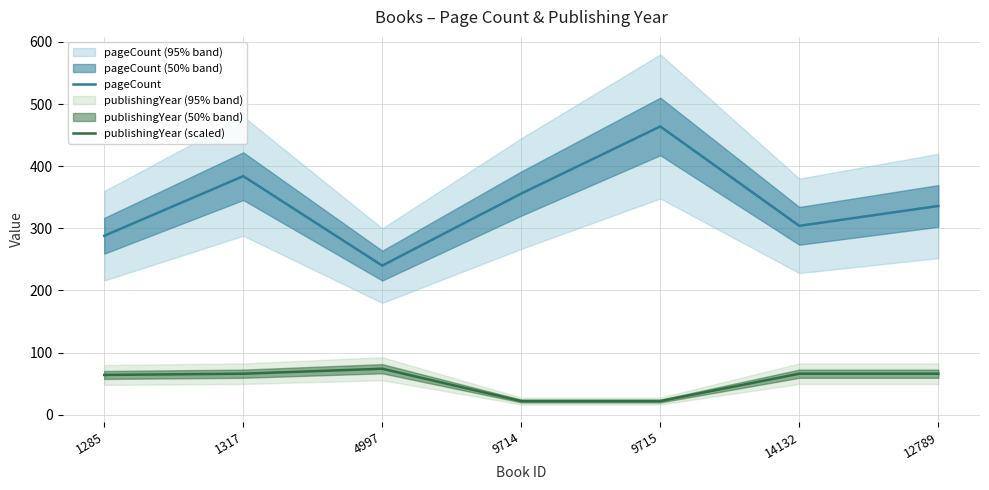

Rank the series by their average value, from lowest to highest.

publishingYear (scaled), pageCount